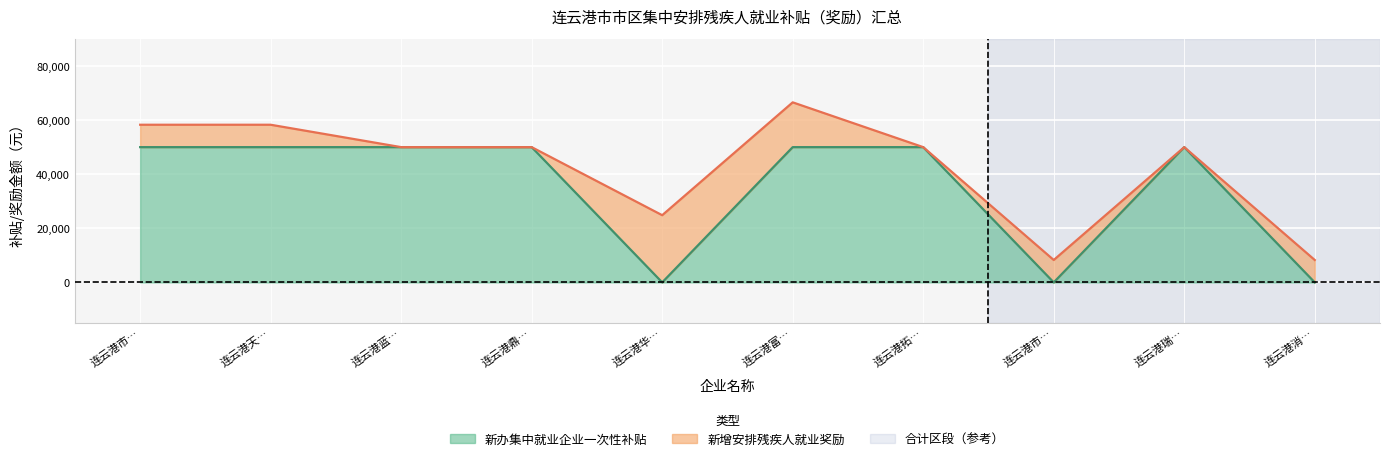

Which label corresponds to the smallest value in the chart?

连云港华…